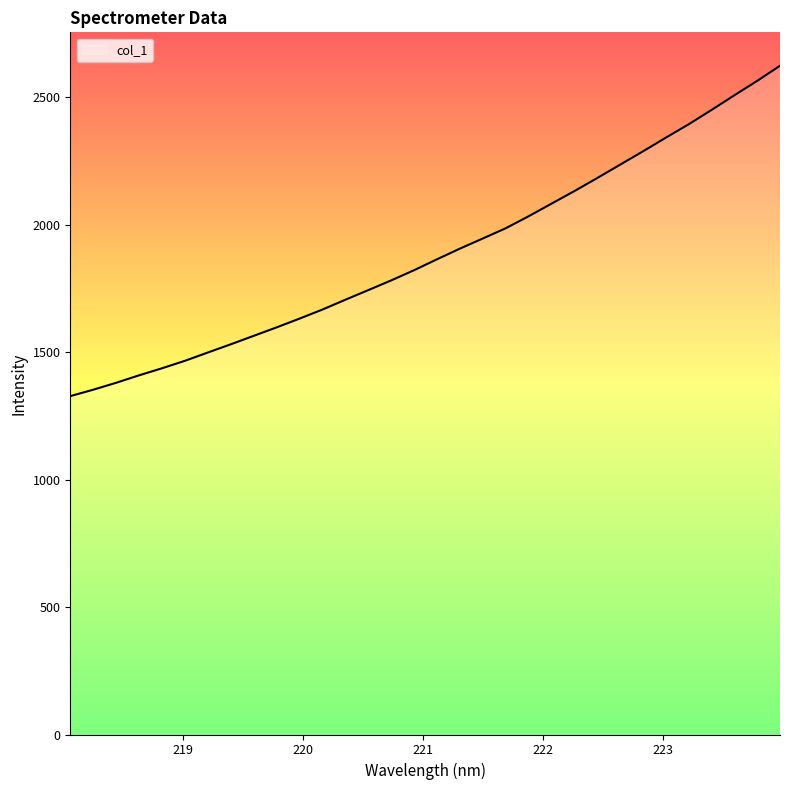

What is the maximum value shown in the chart?

2624.5